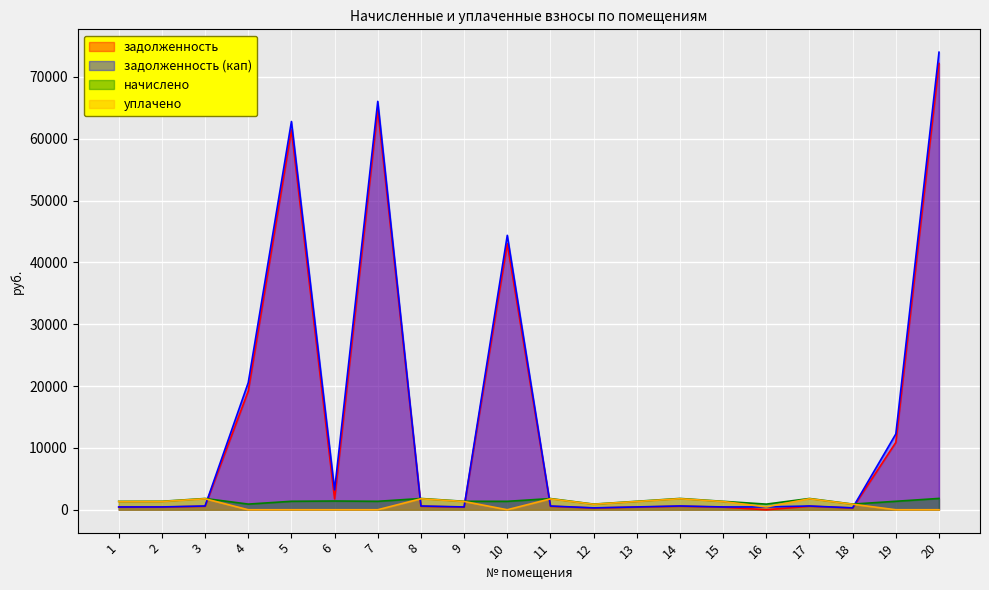

Count the number of data series in this chart.

4